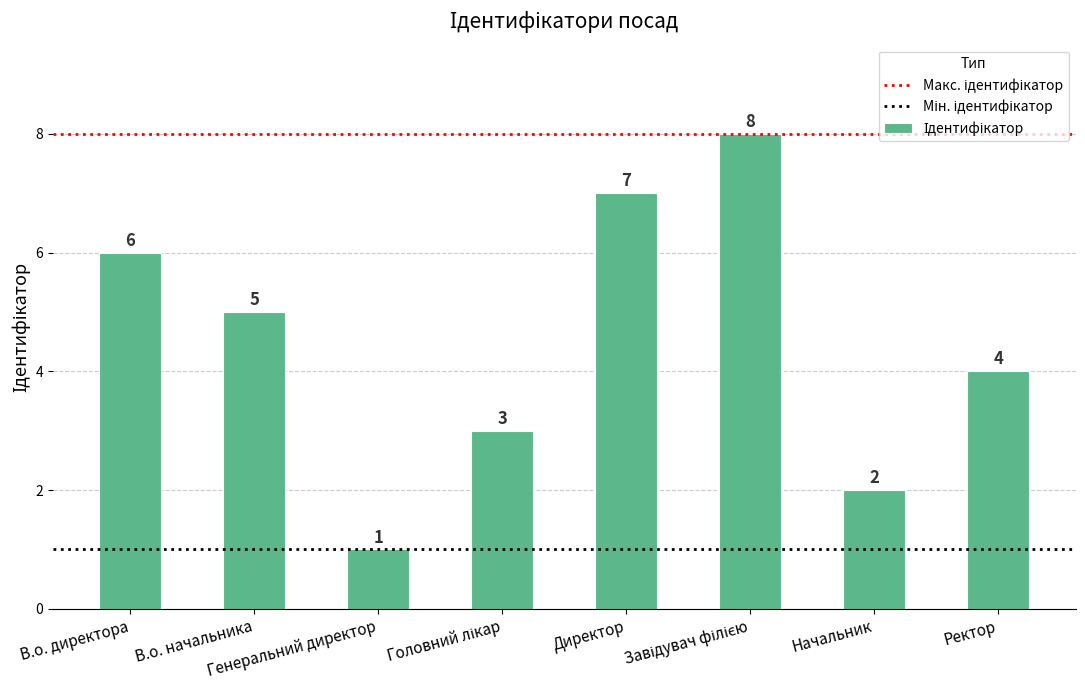

What is the difference between the maximum and minimum values?

7